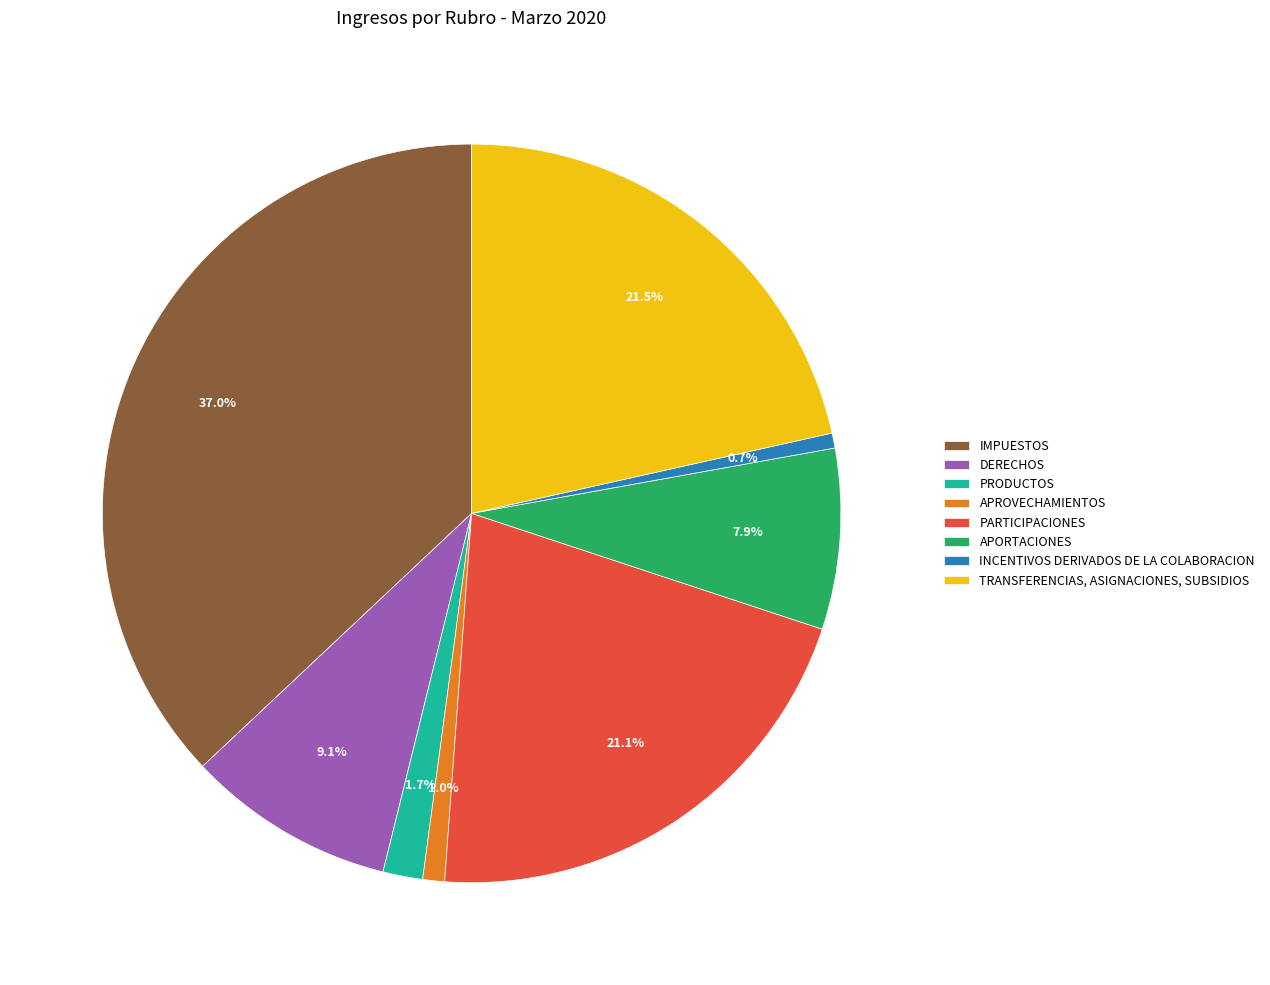

The PARTICIPACIONES slice represents 32% of the pie. True or false?

False